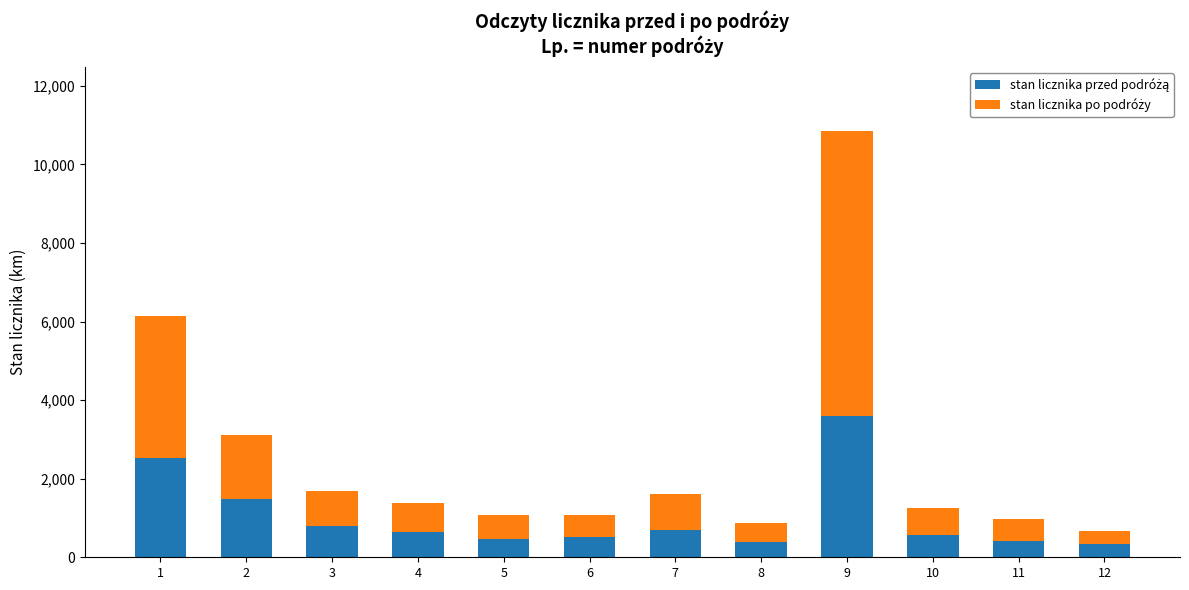

What is the total value across all series at 5?

1079